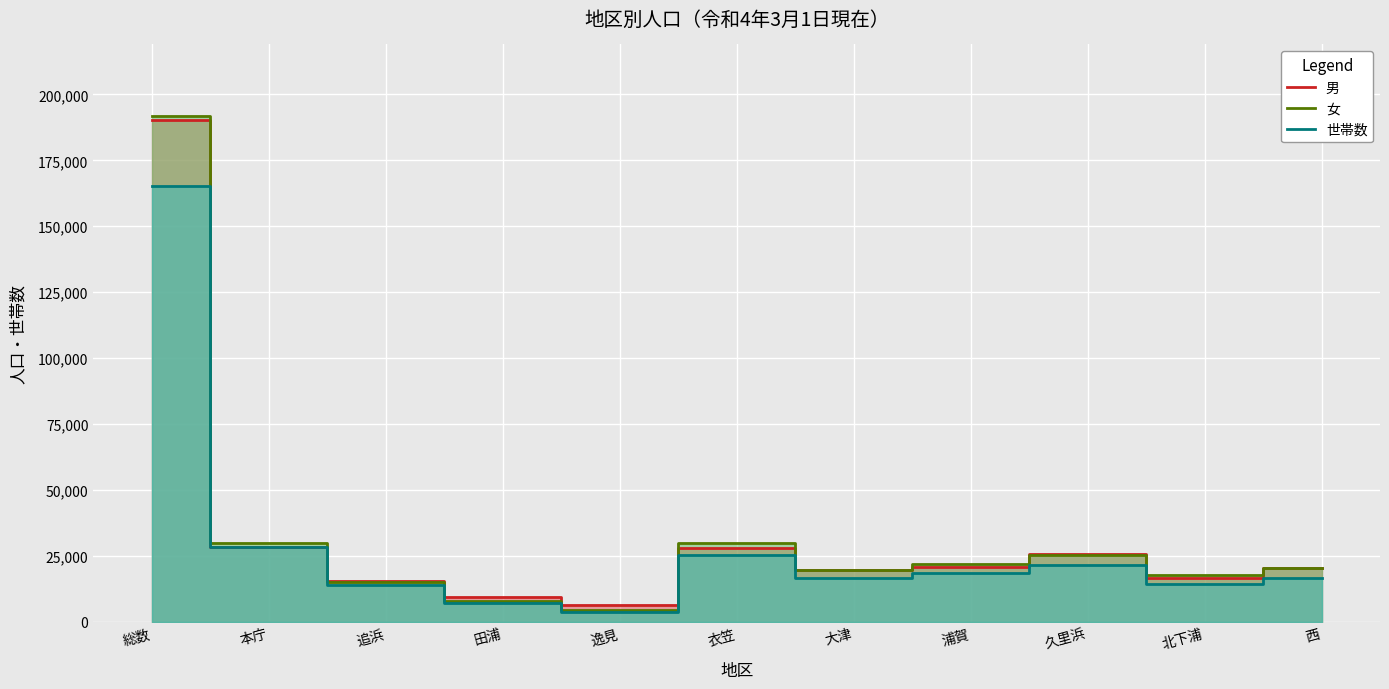

At which label does 世帯数 reach its peak?

総数